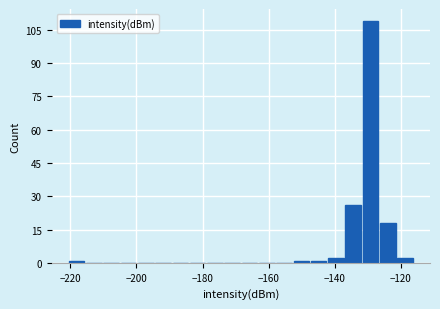

Read against the x-axis, roughly where is the centre of the tallest bar?

-130